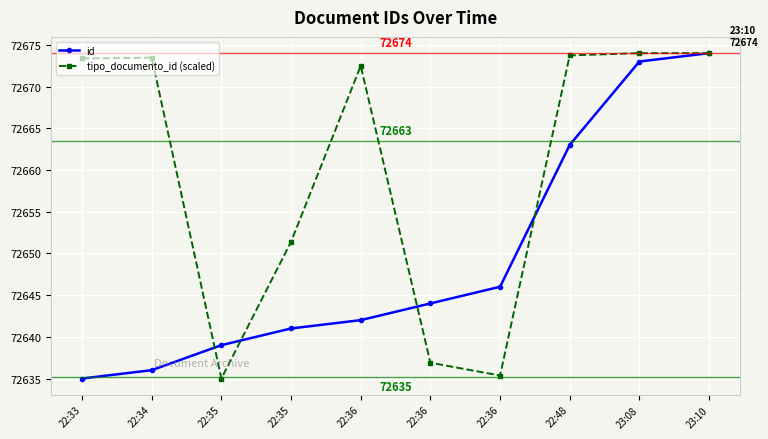

List the series in order of their overall mean, highest first.

tipo_documento_id (scaled), id